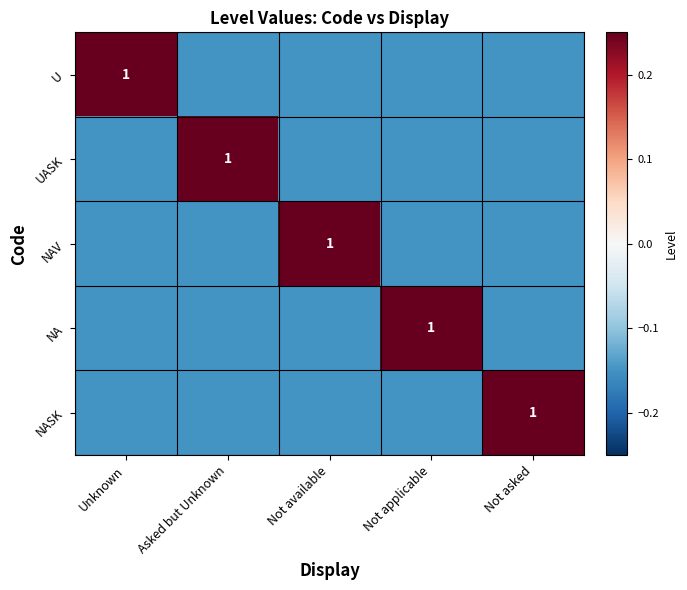

The U series shows -0.2 at Not available. True or false?

False